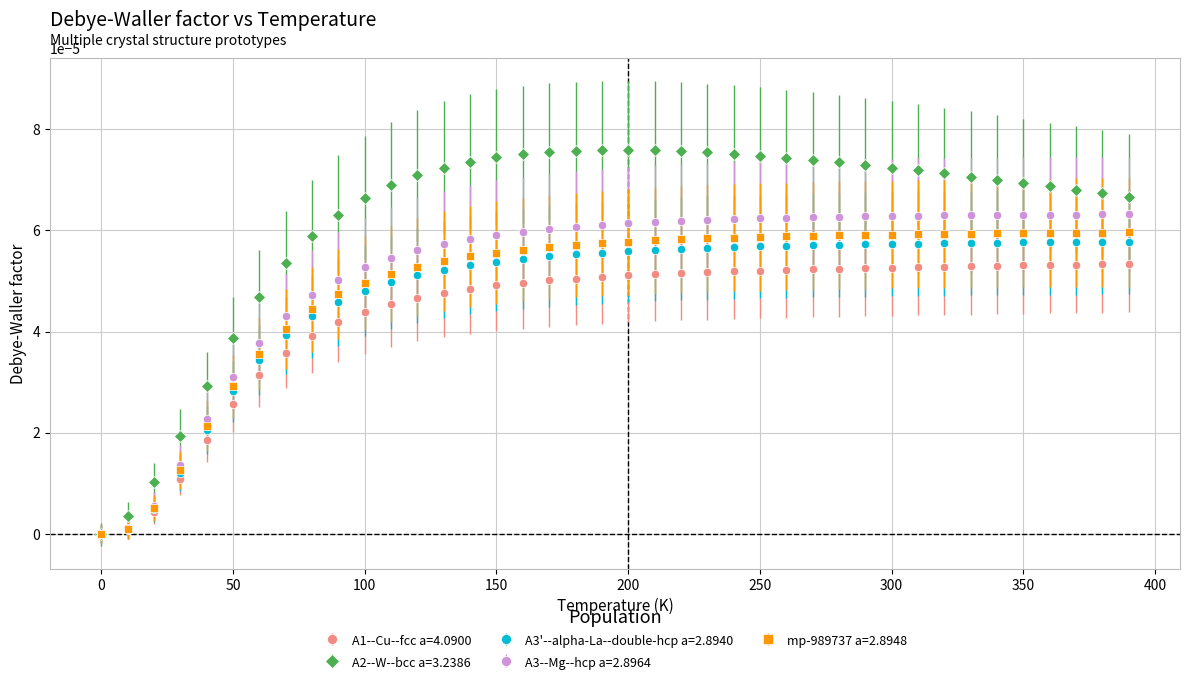

Which series has the largest range (max minus min)?

A2--W--bcc a=3.2386